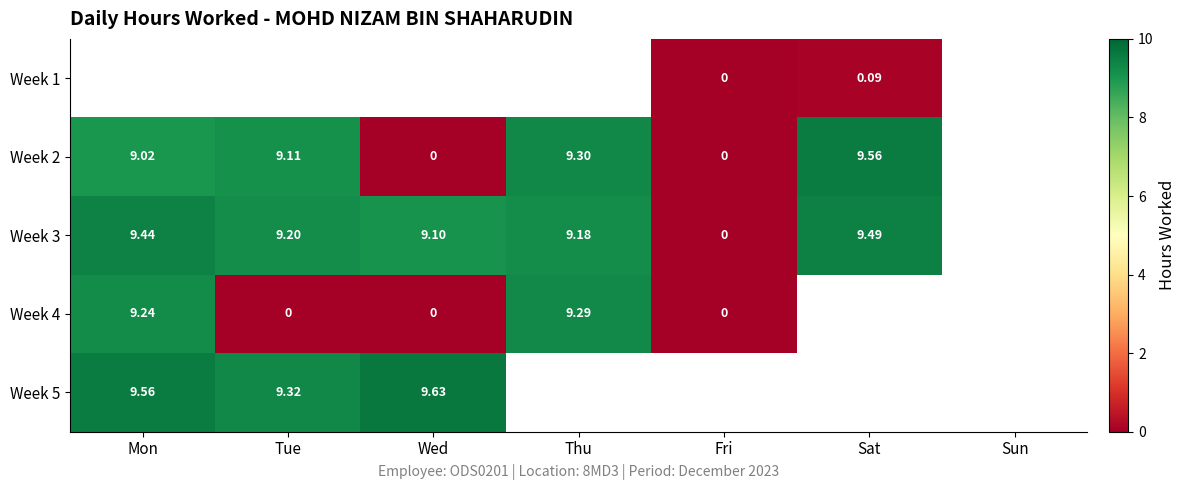

The Week 4 series shows 3.3 at Fri. True or false?

False